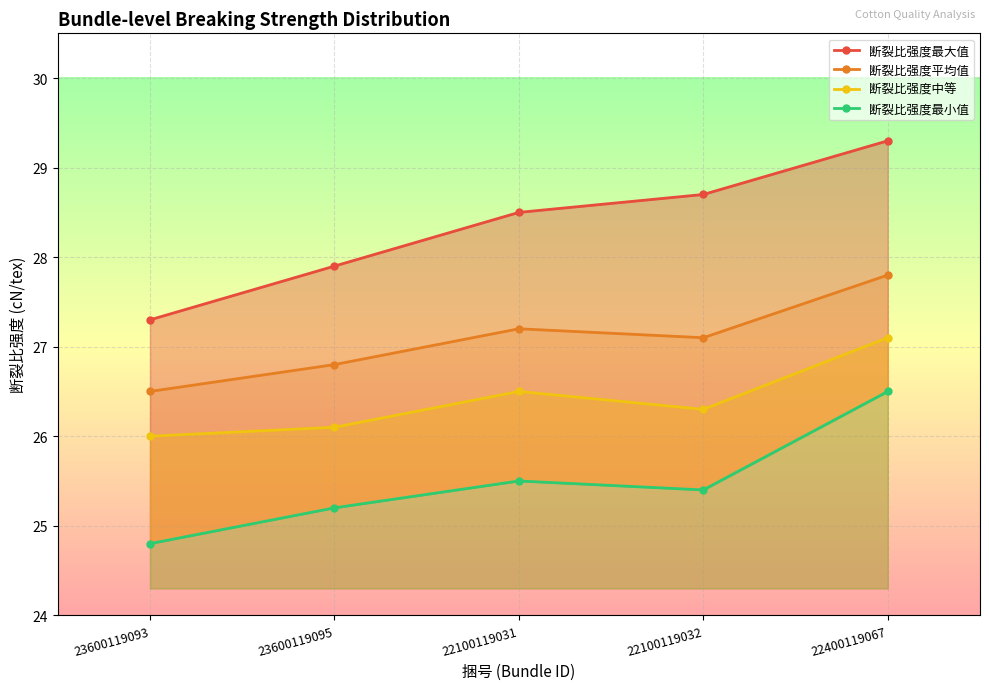

What is the sum of all 断裂比强度最小值 values?

127.4